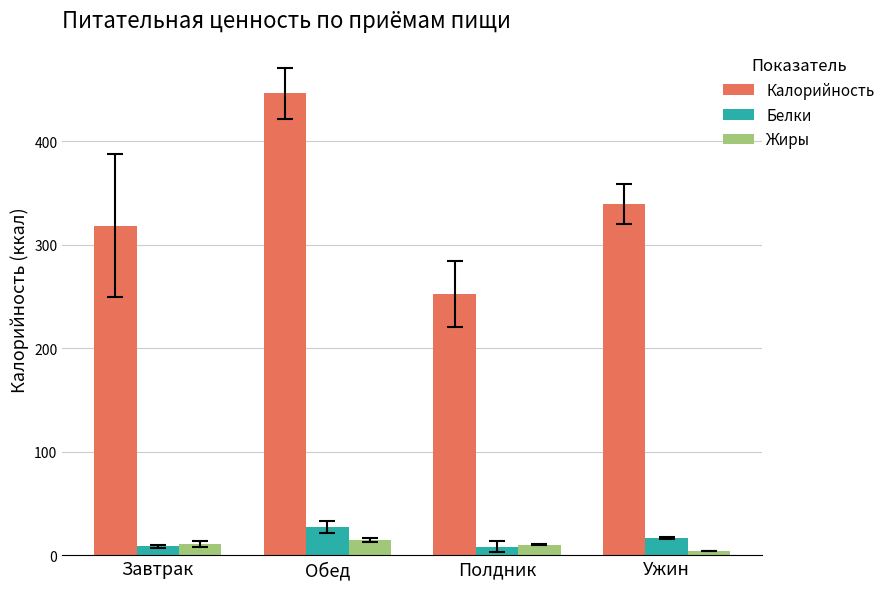

What is the highest value of the Белки series?

27.3